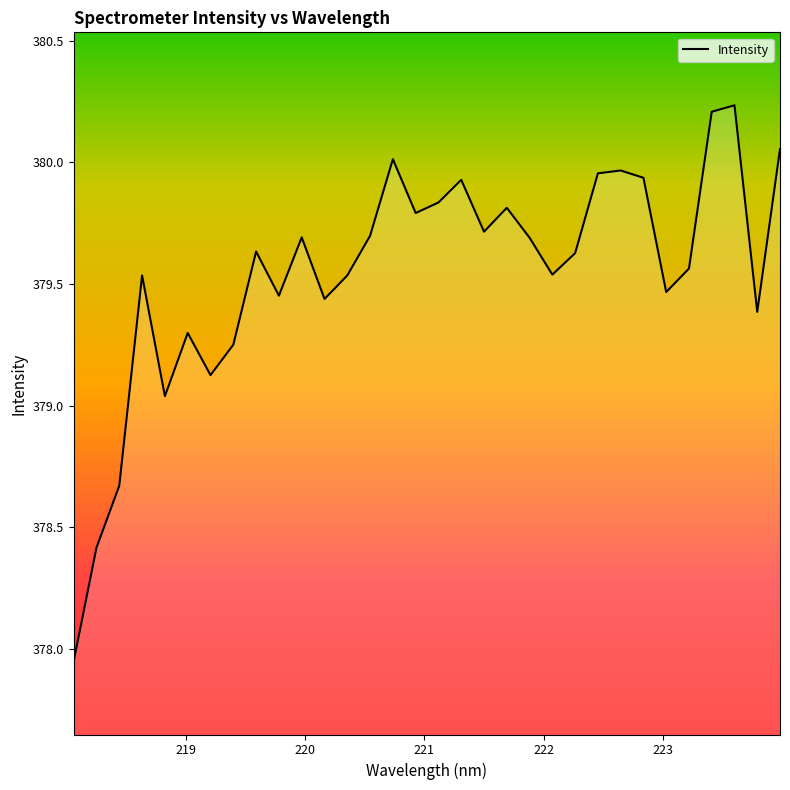

Reading left to right, what are all the values shown in this chart?

377.9	378.4	378.7	379.5	379.0	379.3	379.1	379.2	379.6	379.5	379.7	379.4	379.5	379.7	380.0	379.8	379.8	379.9	379.7	379.8	379.7	379.5	379.6	380.0	380.0	379.9	379.5	379.6	380.2	380.2	379.4	380.1